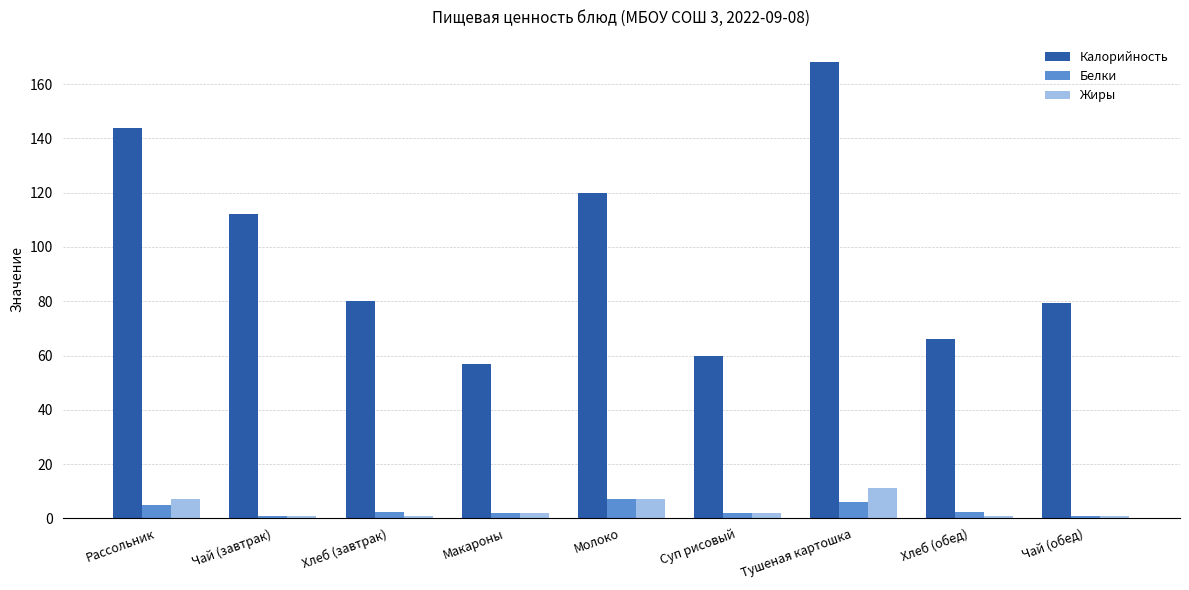

What is the difference between the Калорийность values at Молоко and Макароны?

63.0